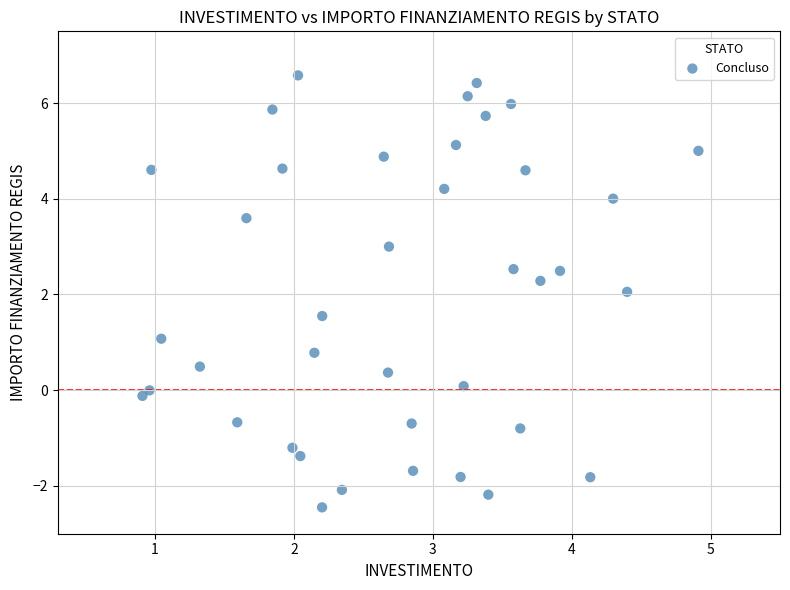

What is the range of X values (max minus min)?

4.0